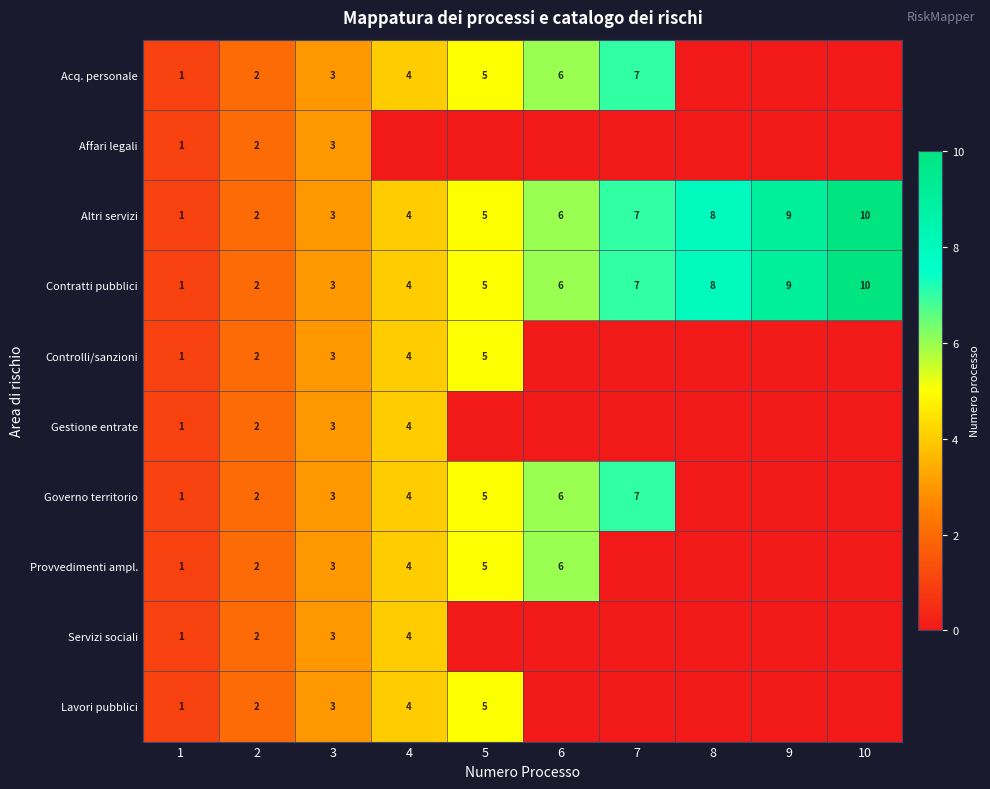

At which category is the sum across all series the highest?

4